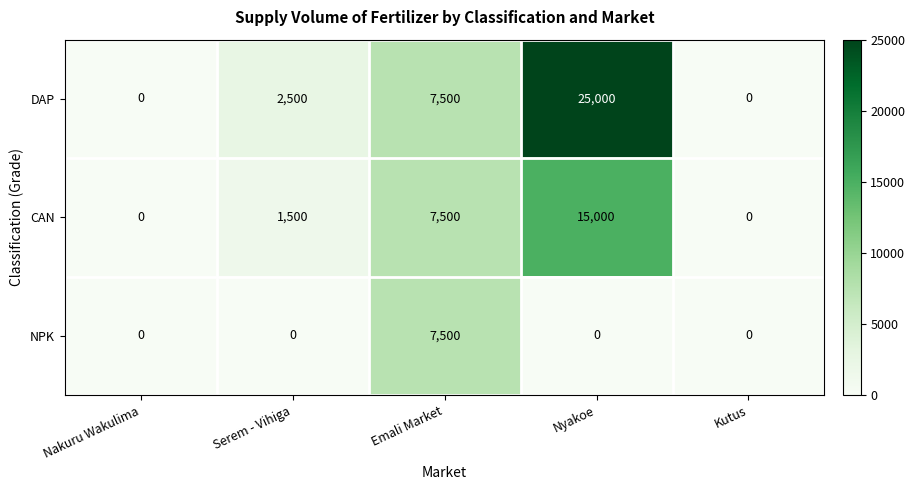

Which series has the widest spread of values?

DAP